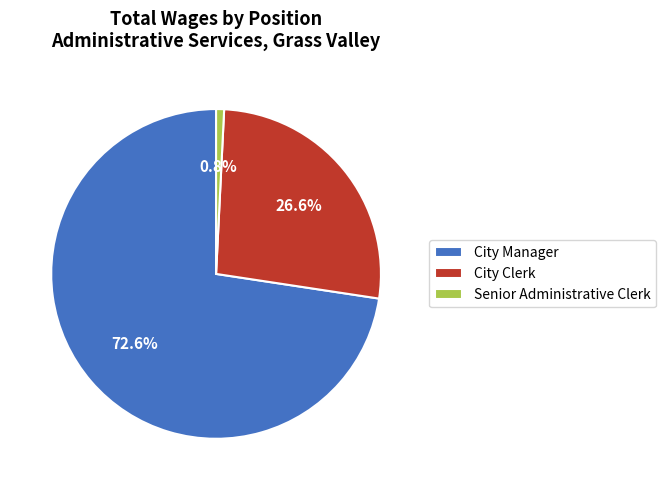

What is the largest slice in the pie chart?

City Manager